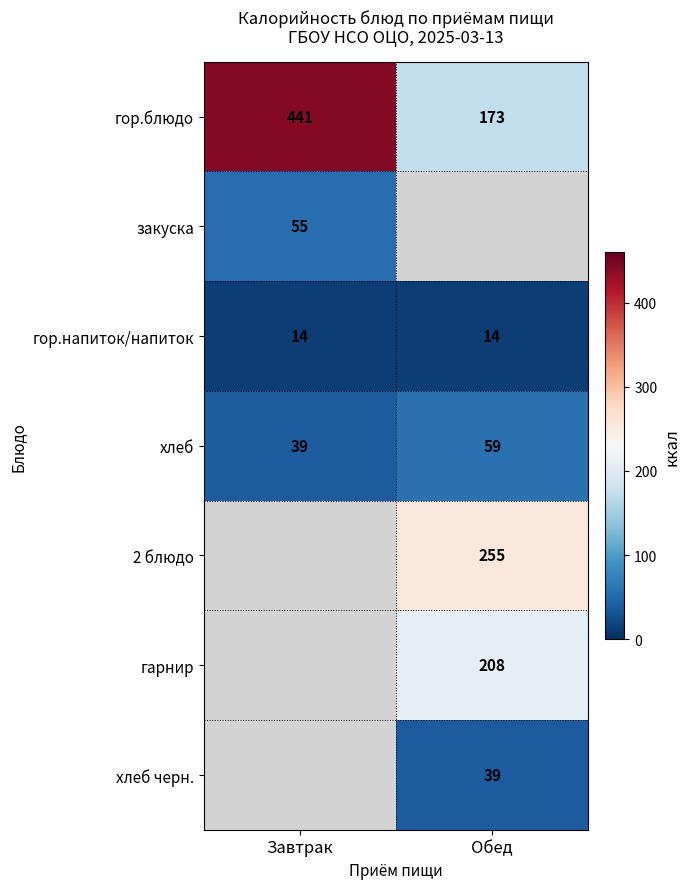

True or false: 2 блюдо has a value of 255 at Обед.

True